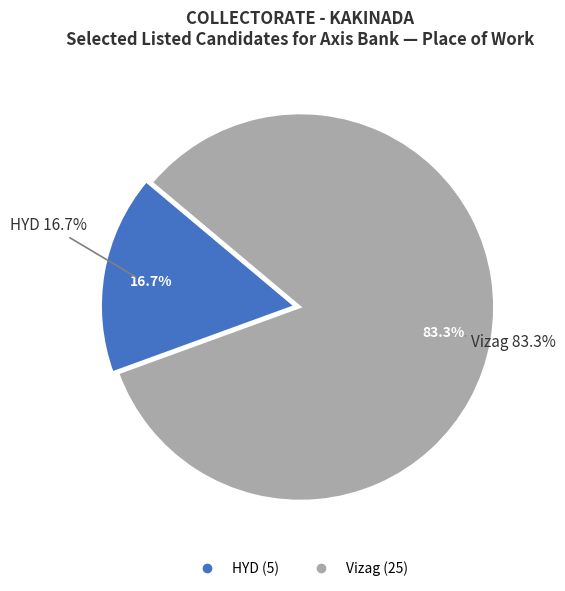

Does Vizag account for over 50% of the chart?

Yes